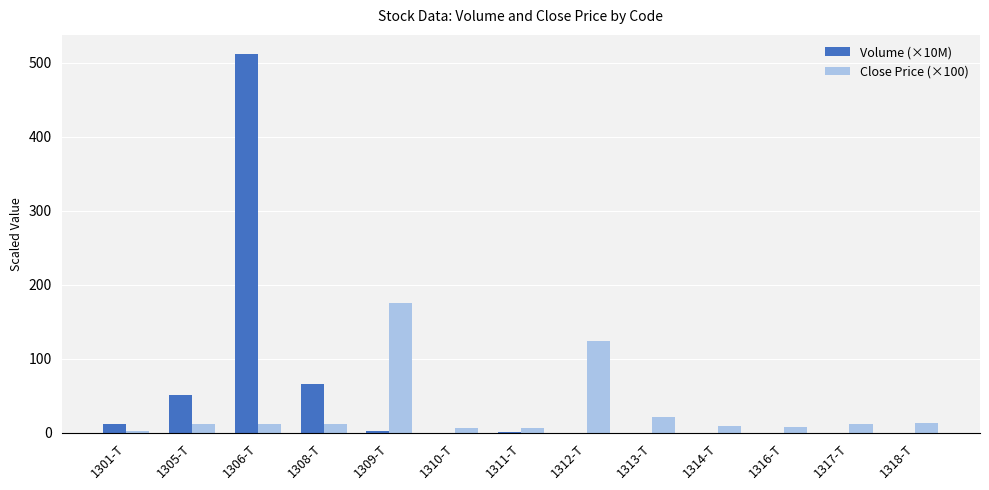

Is it true that Volume (×10M) equals 2.1 at 1309-T?

True